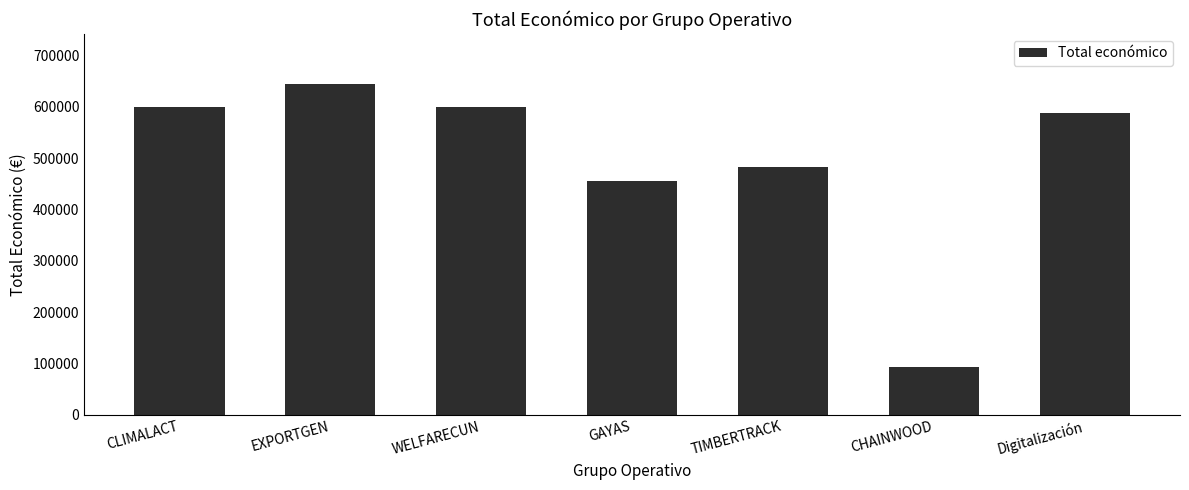

What is the difference between the values at EXPORTGEN and TIMBERTRACK?

161783